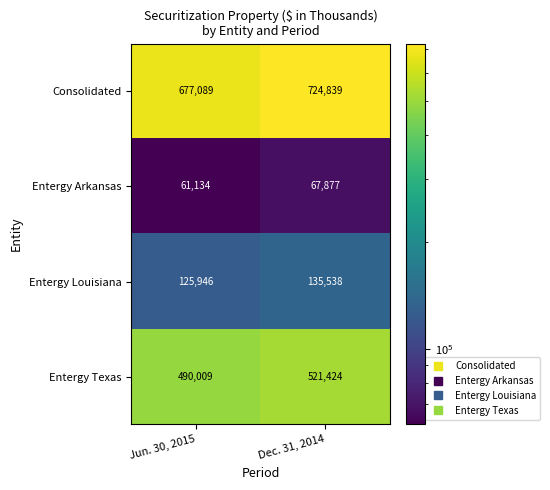

List the series in order of their peak value, highest first.

Consolidated, Entergy Texas, Entergy Louisiana, Entergy Arkansas